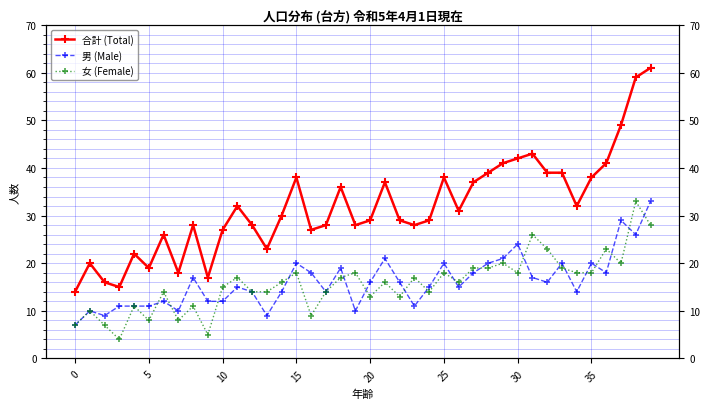

What is the label of the 27th point from the right?

13